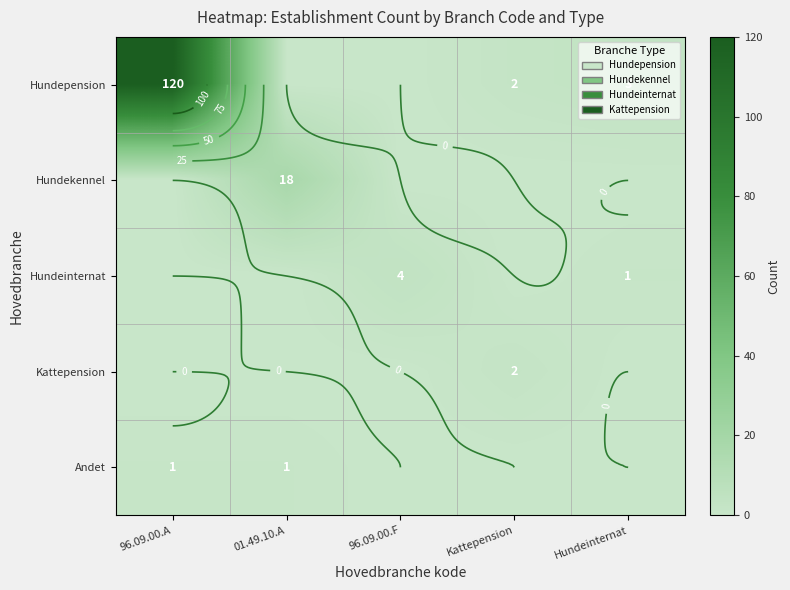

How many positive values does the Andet series have?

2